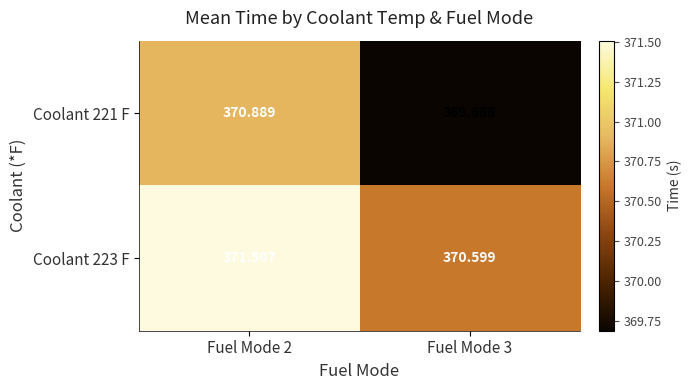

Which series has the largest range (max minus min)?

Coolant 221 F